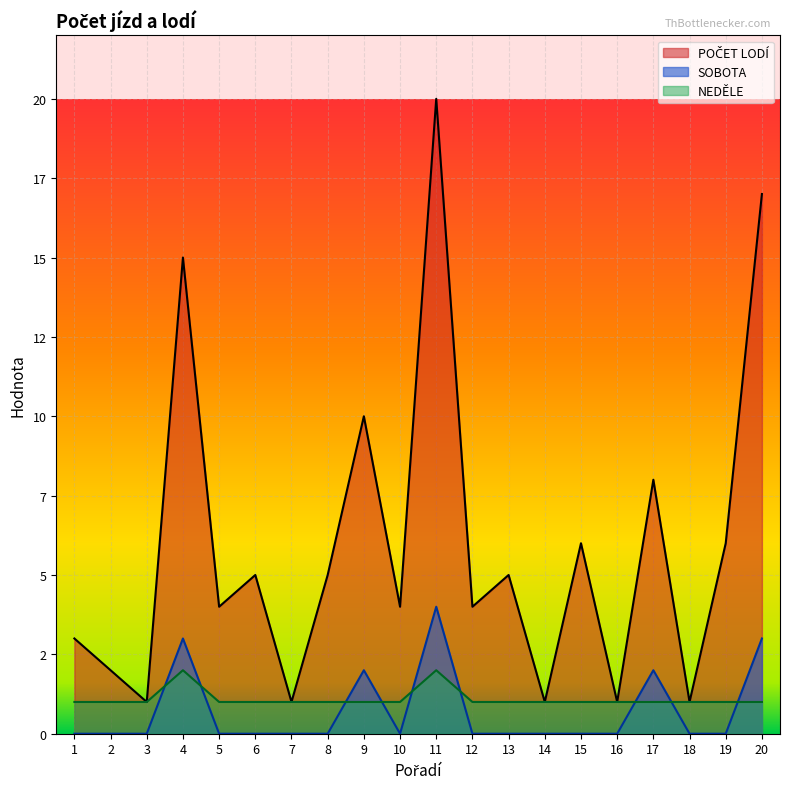

At which category does SOBOTA reach its first local valley?

10